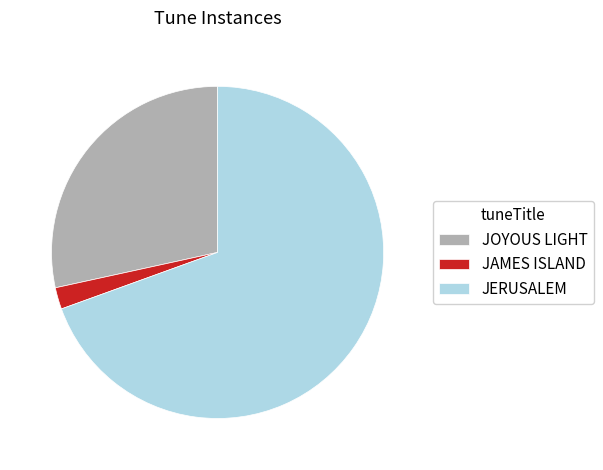

Do JERUSALEM and JOYOUS LIGHT together represent more than half of the pie?

Yes